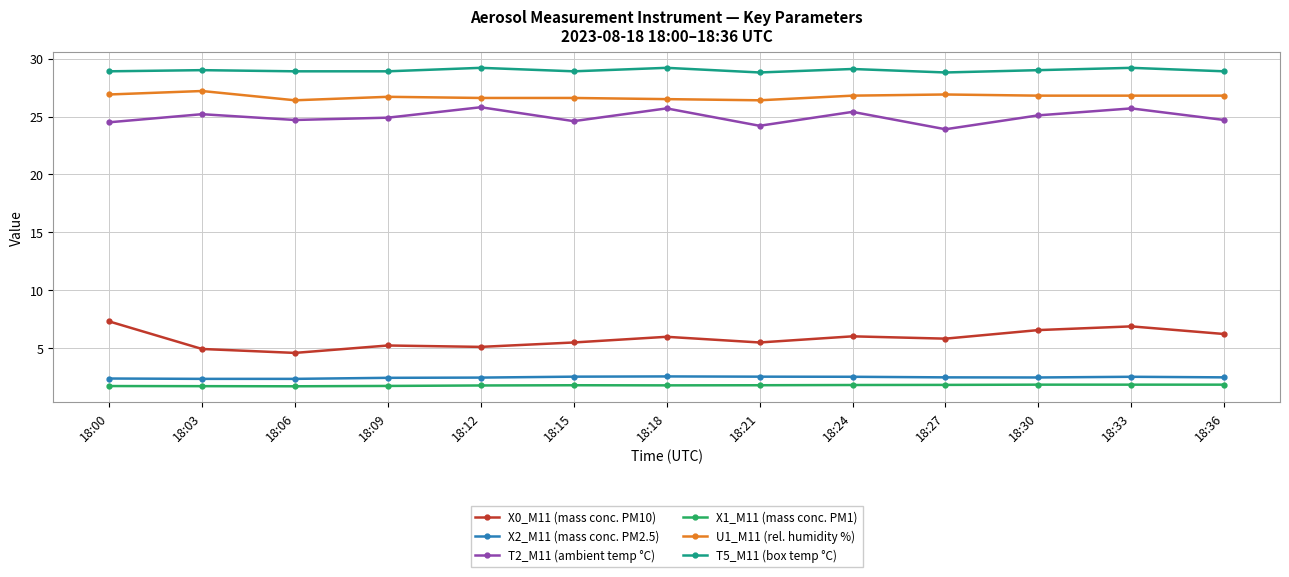

Does the chart have visible grid lines?

Yes